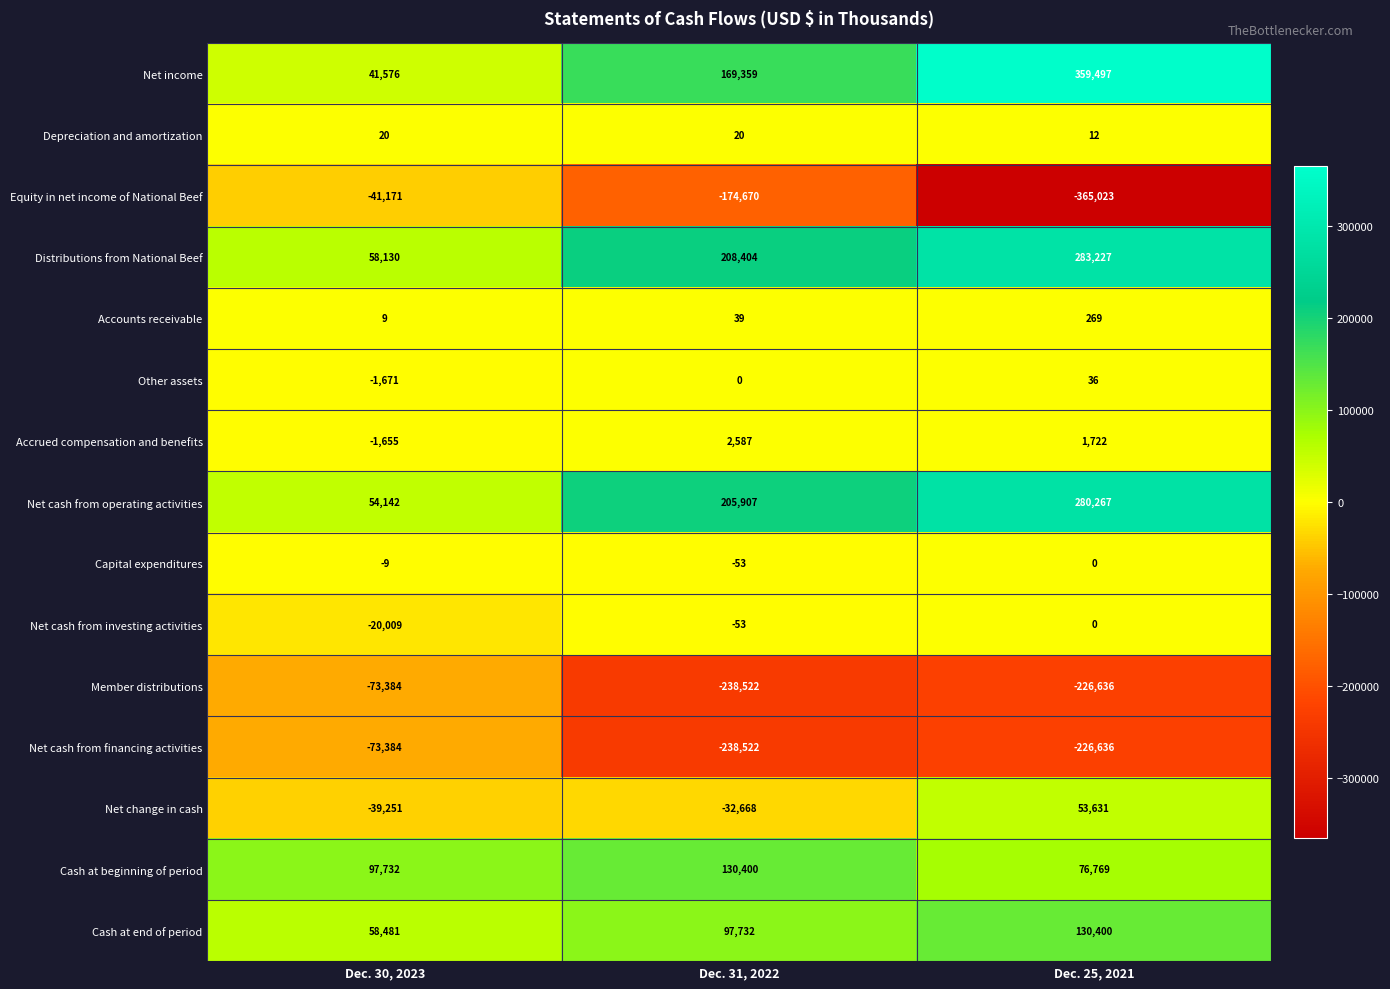

What is the greatest value displayed?

359497